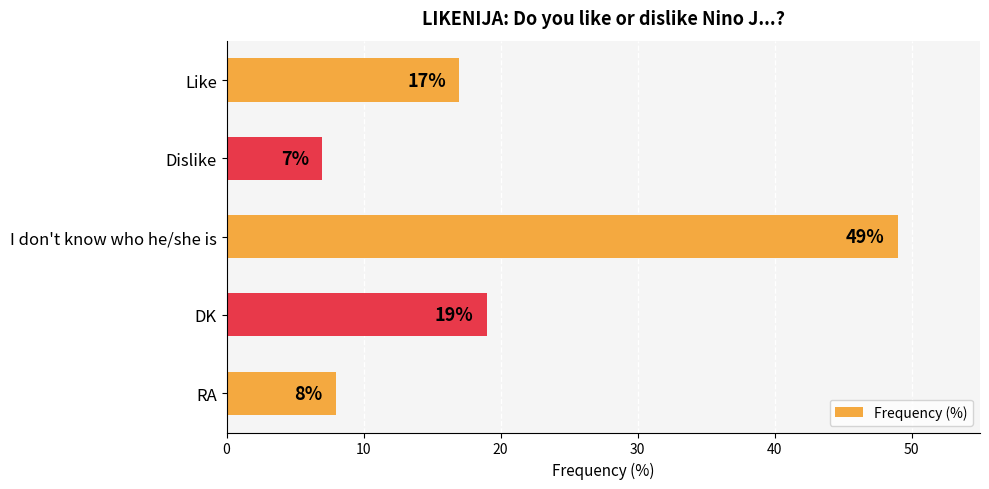

Rank the categories by value from highest to lowest.

I don't know who he/she is, DK, Like, RA, Dislike